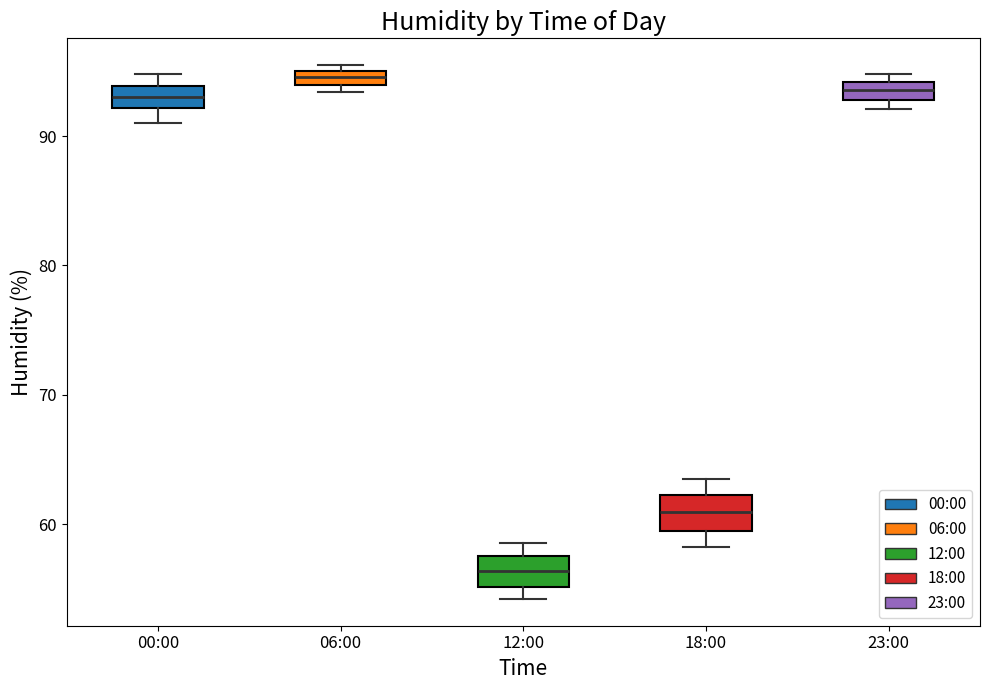

Where is the upper edge of the box for 06:00 on the y-axis? The values are not printed on the chart, so give them approximately, as read against the axis.

95